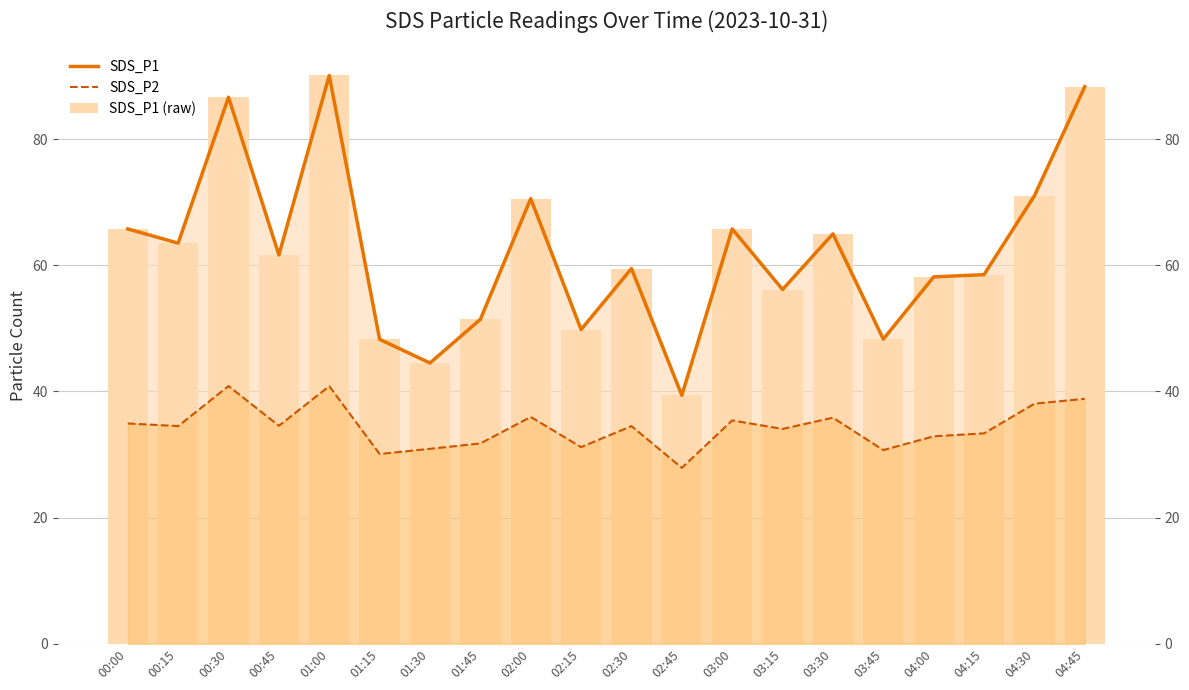

At 00:45, list the series in order from smallest to largest.

SDS_P2, SDS_P1, SDS_P1 (raw)